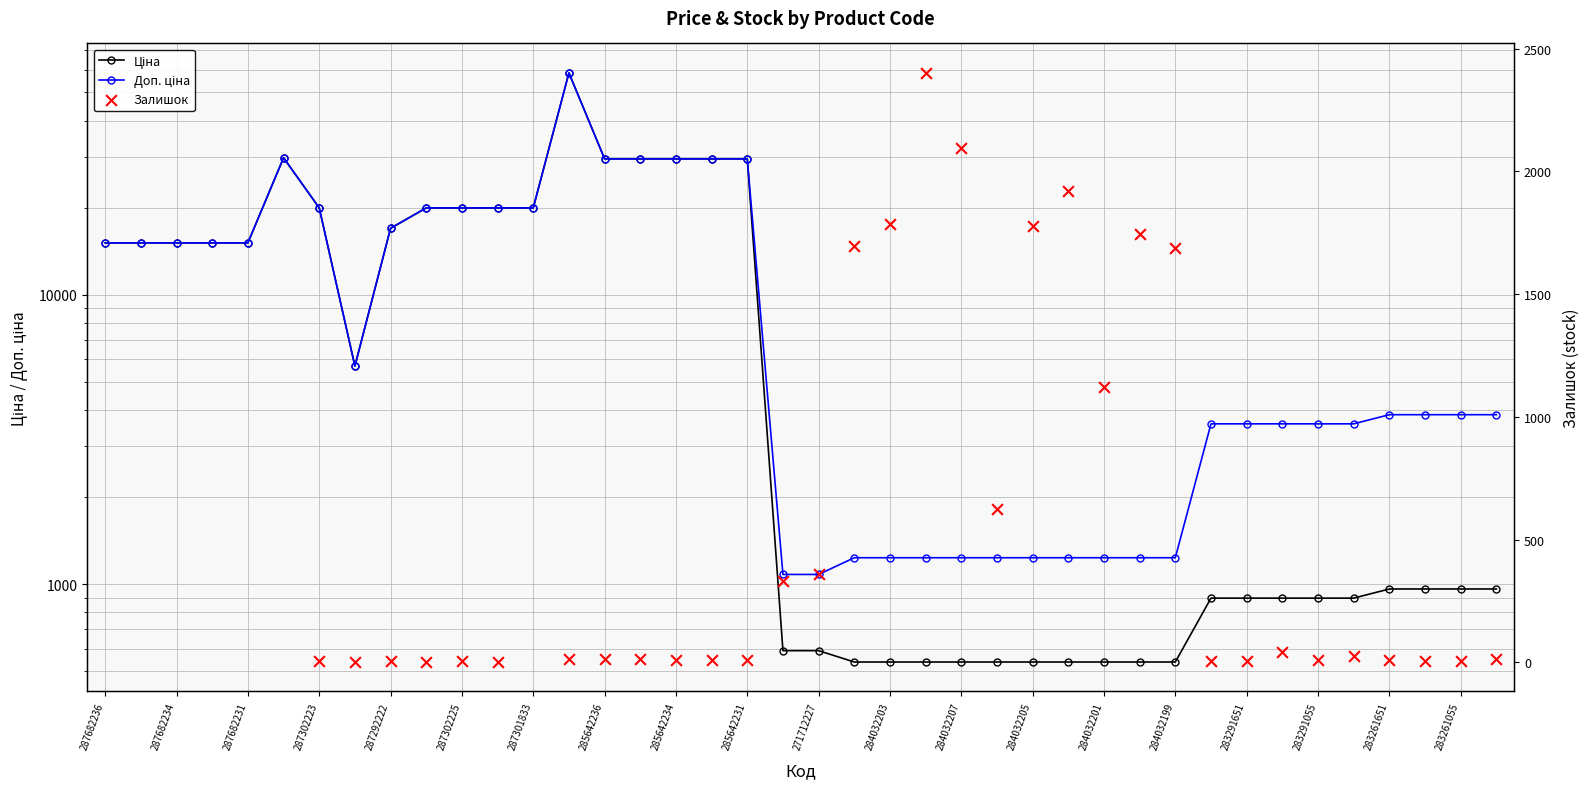

At how many categories does at least one series exceed 28296?

7